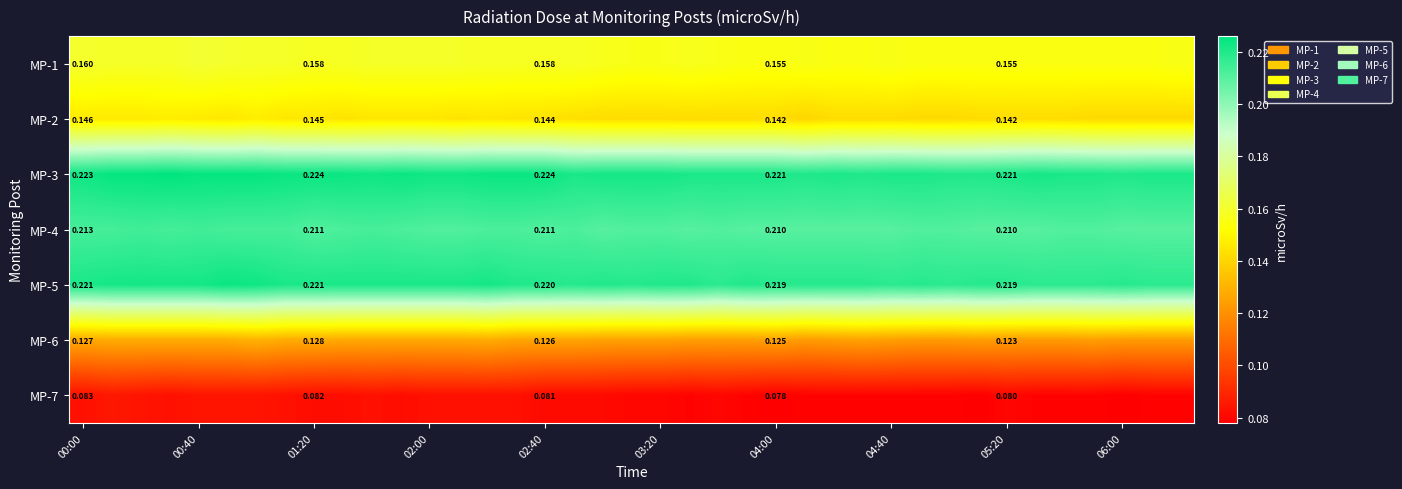

List the series in order of their peak value, highest first.

MP-3, MP-5, MP-4, MP-1, MP-2, MP-6, MP-7